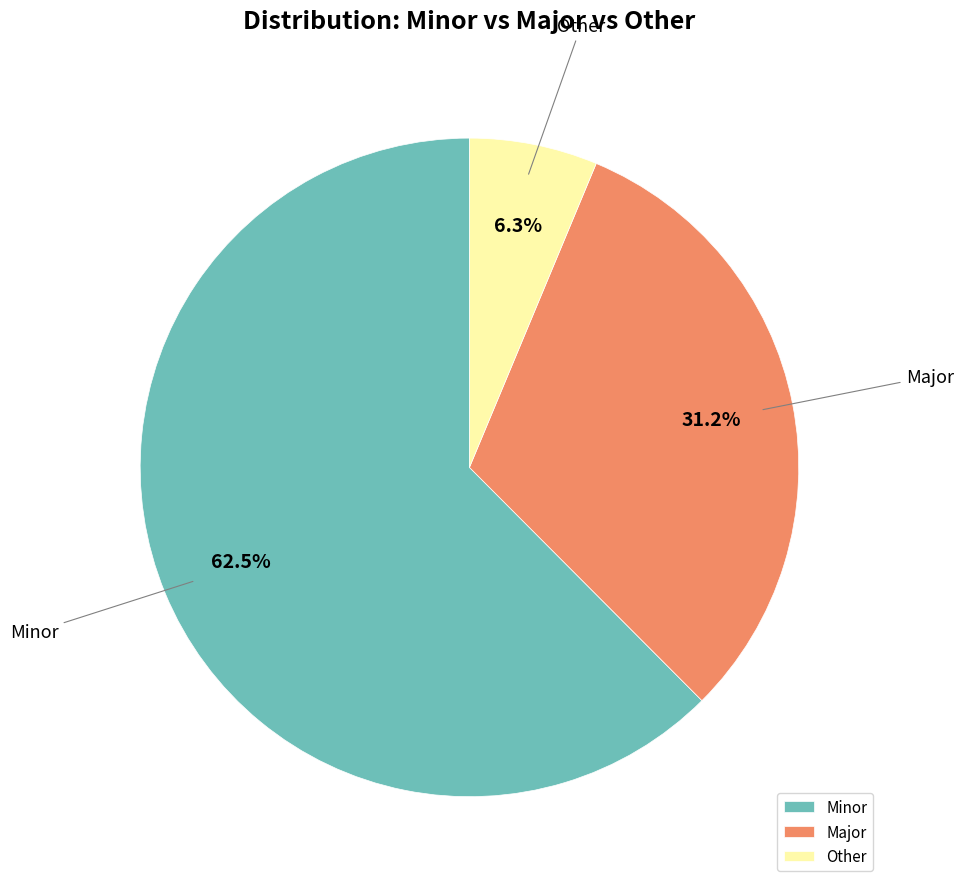

What percentage do Other and Major together represent?

37.5%